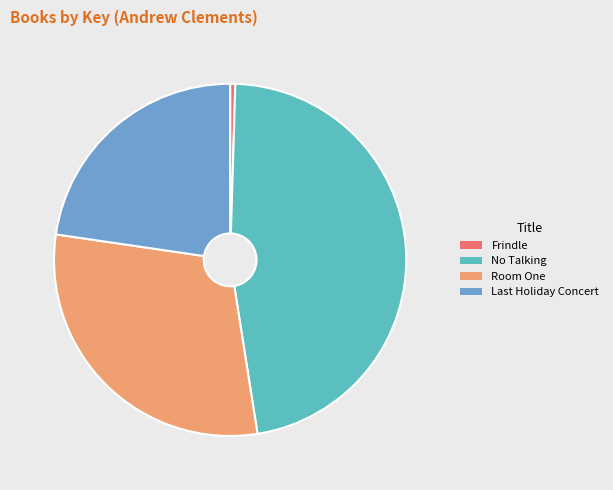

Between Room One and Frindle, which is larger?

Room One